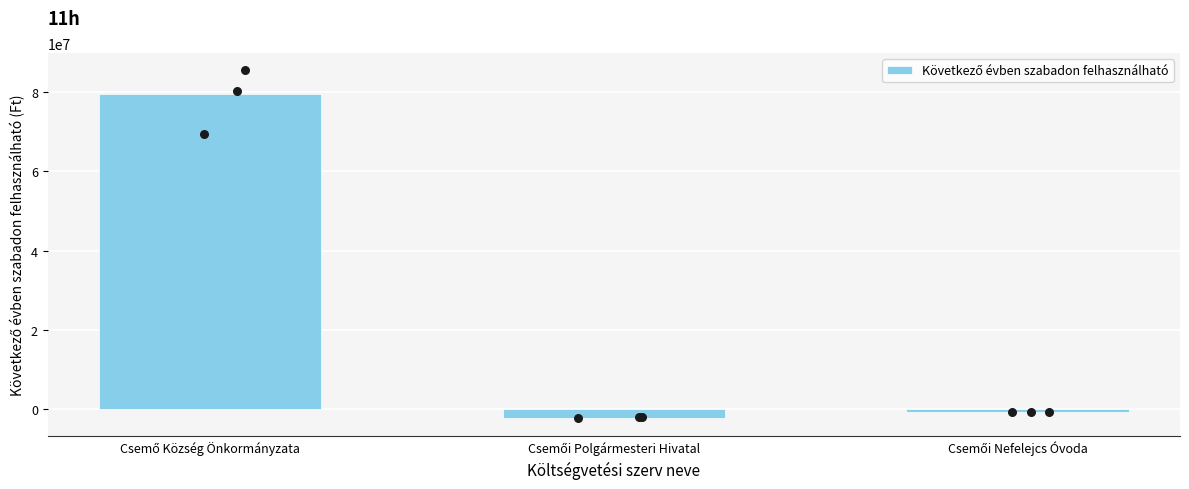

Which has a higher value, Csemő Község Önkormányzata or Csemői Polgármesteri Hivatal?

Csemő Község Önkormányzata